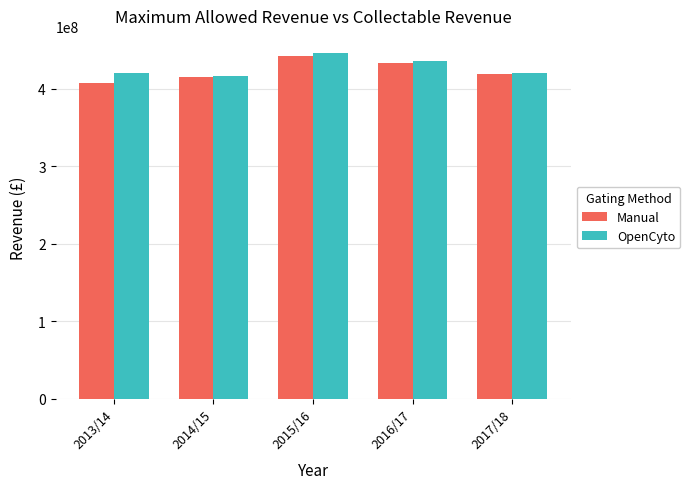

What is the sum of all OpenCyto values?

2138362421.5